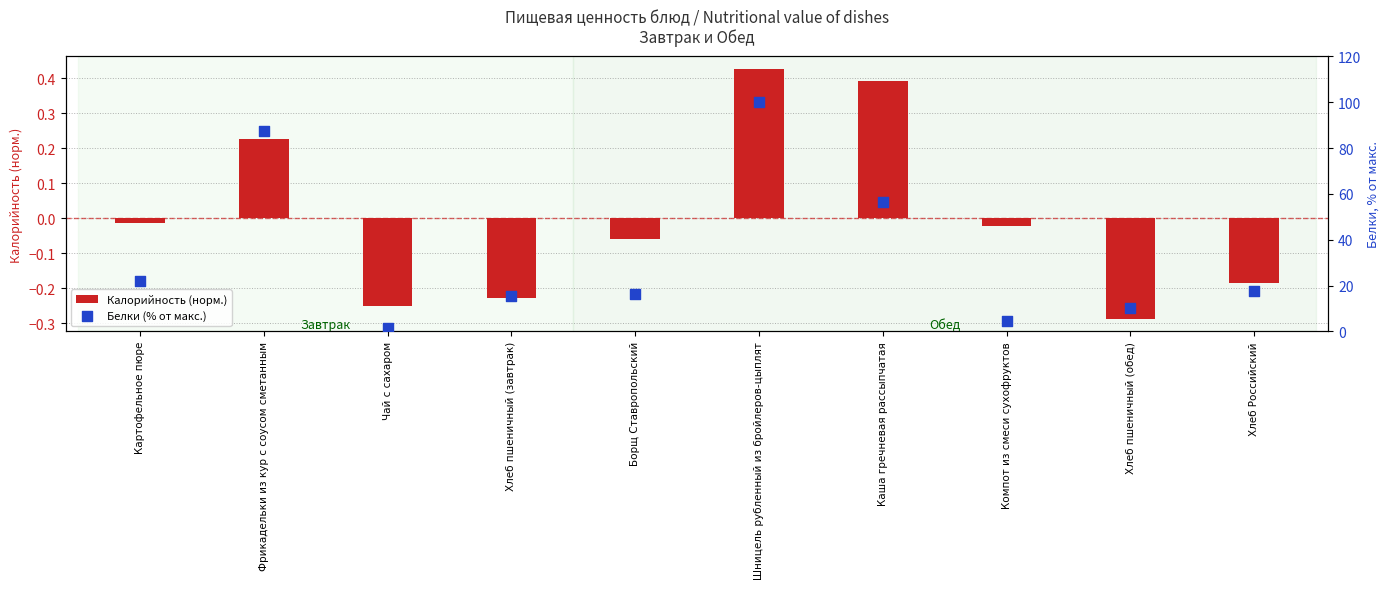

What are all the series names shown in the legend?

Калорийность (норм.), Белки (% от макс.)